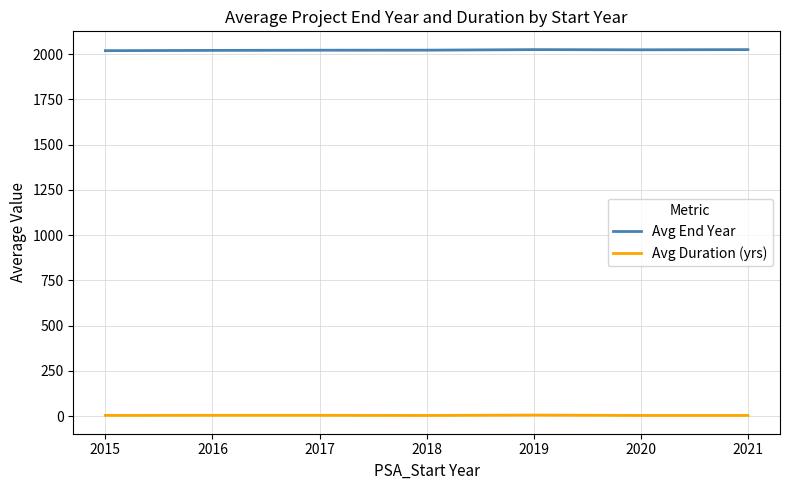

Is this an area chart (filled region under the line)?

No